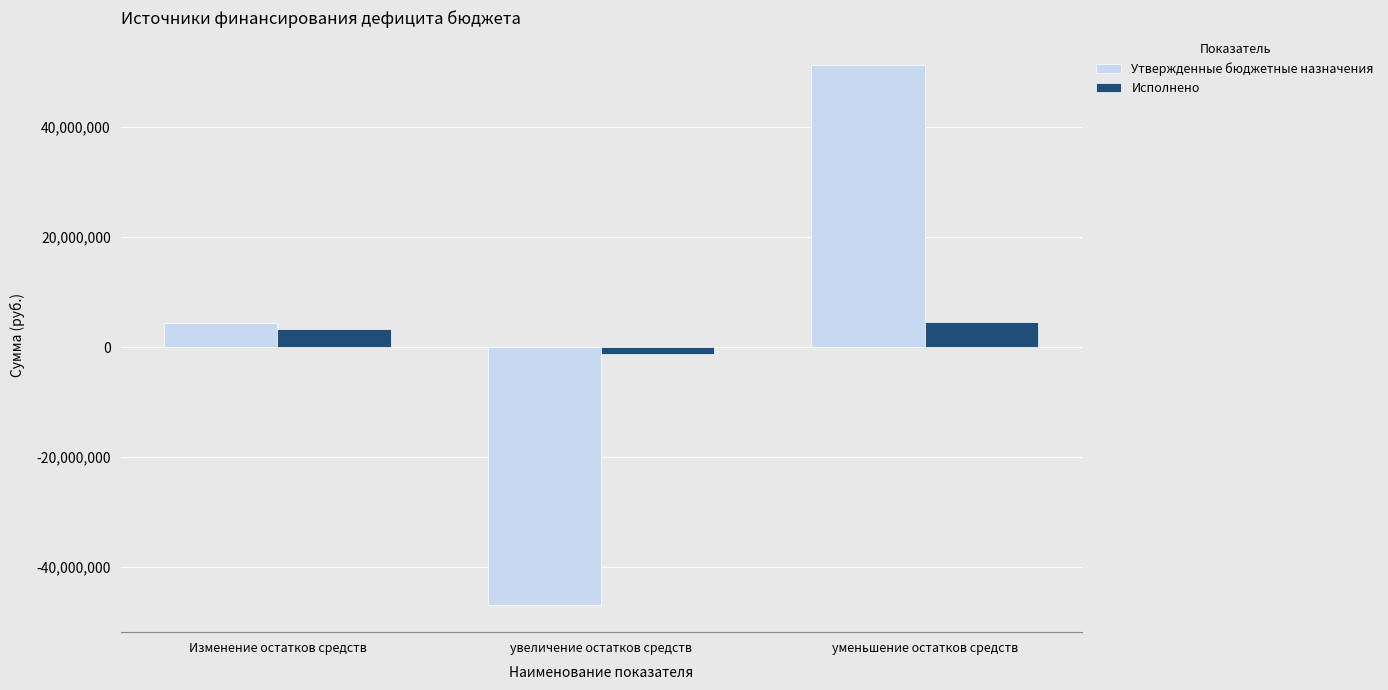

Reading left to right, transcribe all the data shown in this chart.

Утвержденные бюджетные назначения: 4479590.0	-46880700.0	51360290.0
Исполнено: 3359757.7	-1143565.1	4503322.8